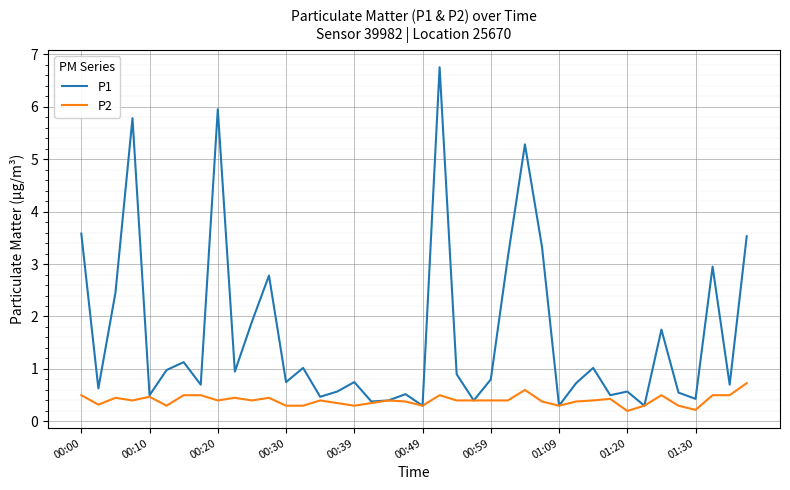

Which series has the largest total across all categories?

P1